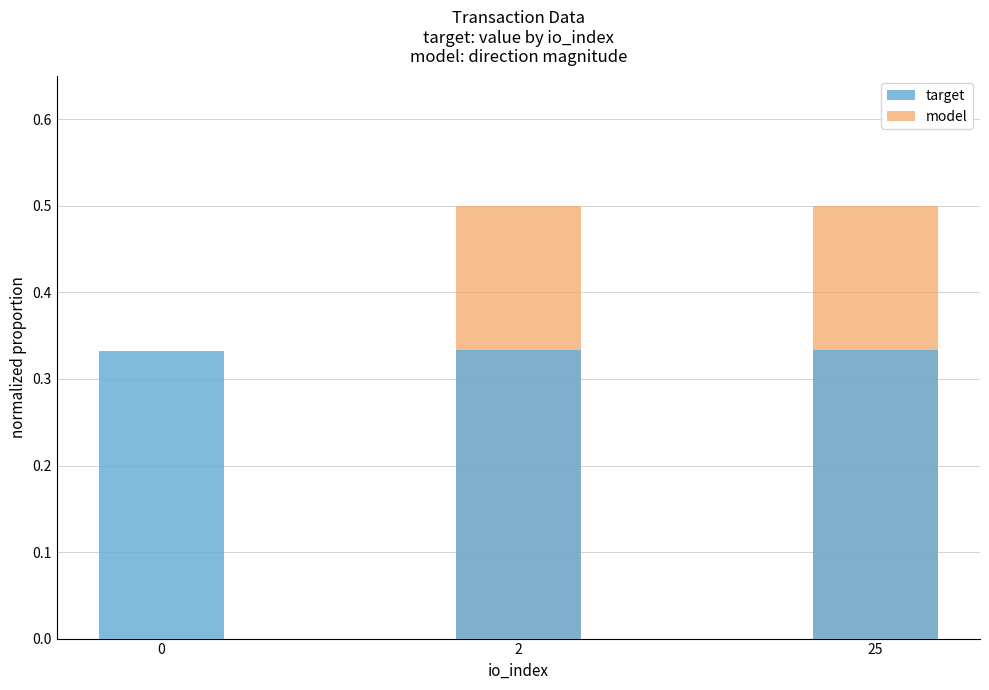

The value of model at 25 is 0.5. True or false?

True